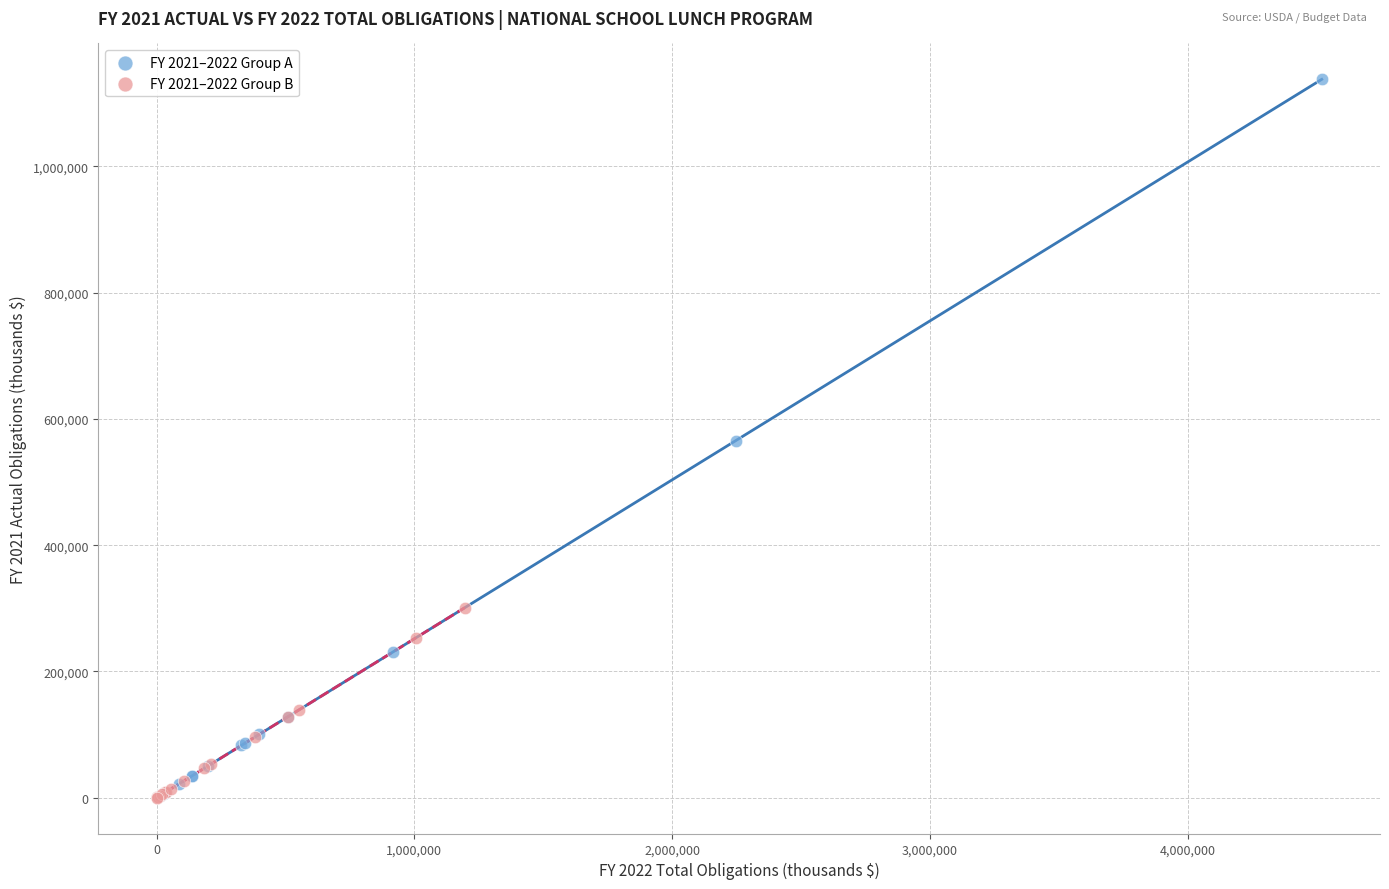

Which series has the largest Y range (max minus min)?

FY 2021–2022 Group A